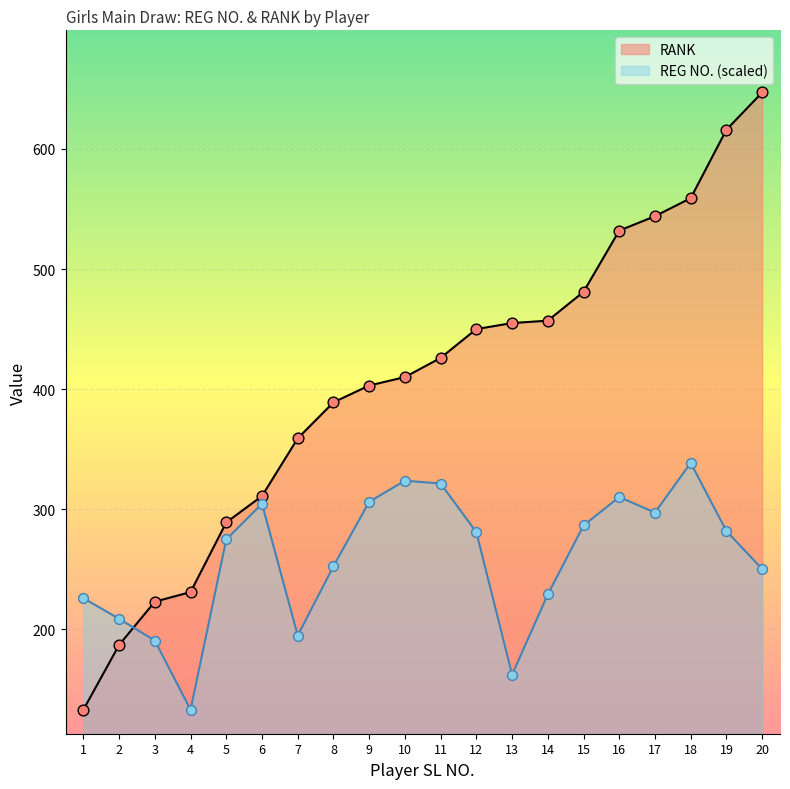

What are all the series names shown in the legend?

RANK, REG NO. (scaled)